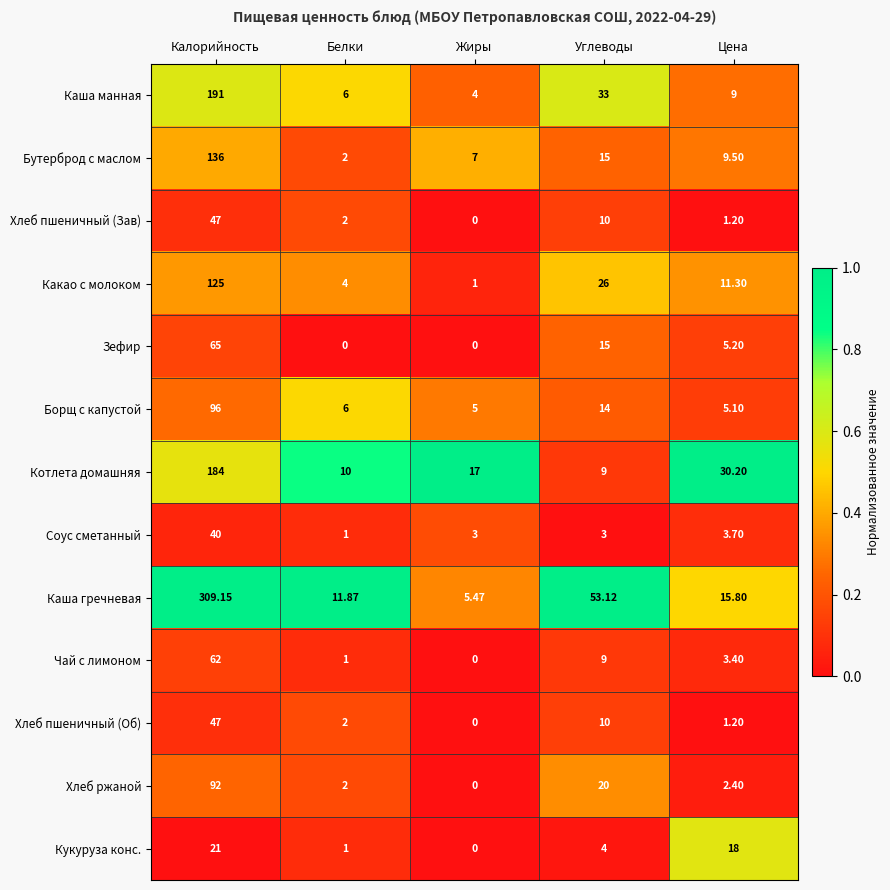

Which series changed the most between Калорийность and Жиры?

Каша гречневая